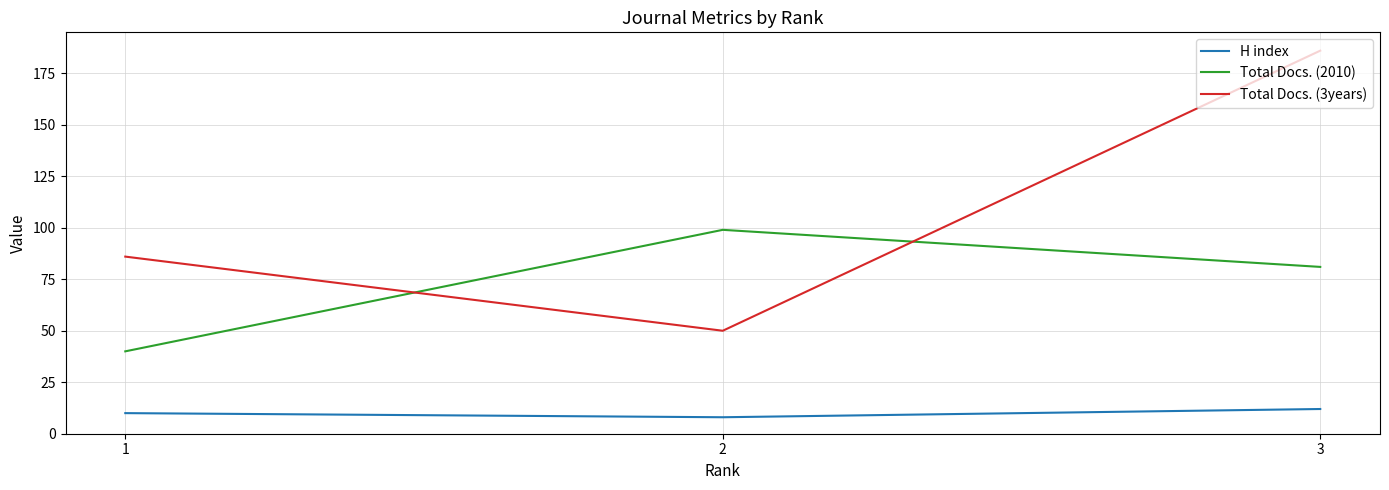

Does the chart have visible grid lines?

Yes